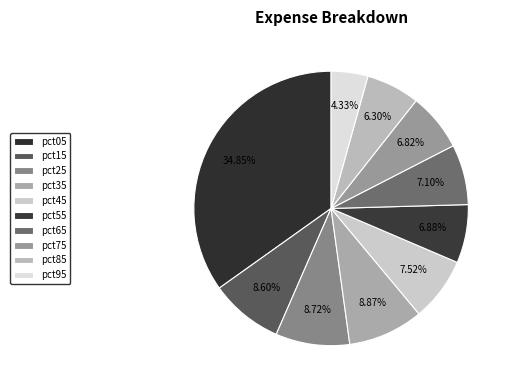

To the nearest percent, what portion does pct55 represent?

7%